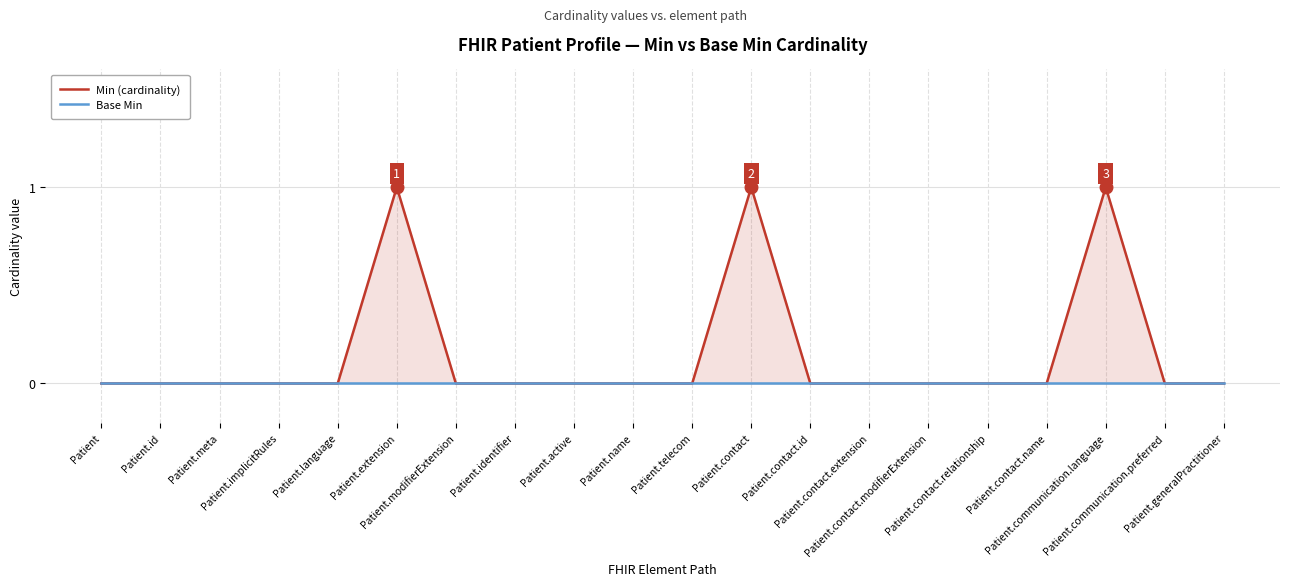

Reading right to left, extract all data points from this chart.

Min (cardinality): 0	0	1	0	0	0	0	0	1	0	0	0	0	0	1	0	0	0	0	0
Base Min: 0	0	0	0	0	0	0	0	0	0	0	0	0	0	0	0	0	0	0	0